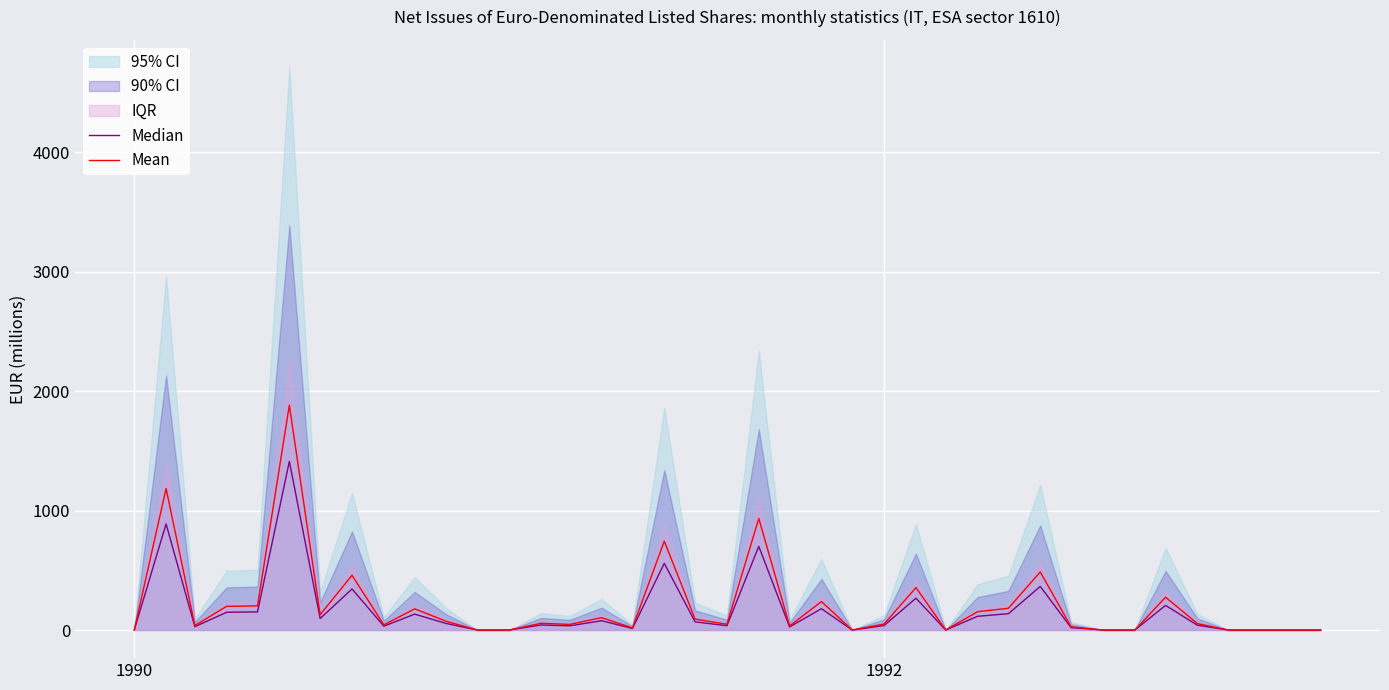

What is the highest value of the Mean series?

1881.6